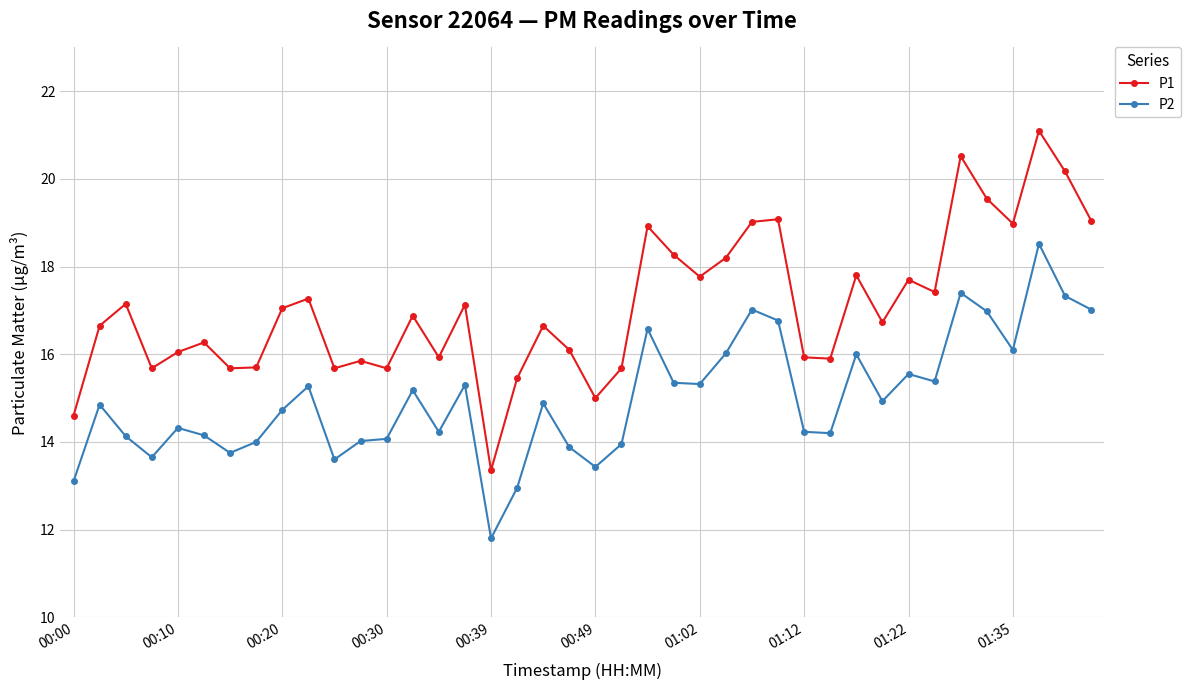

True or false: P1 has more than 1 interior local peaks.

True